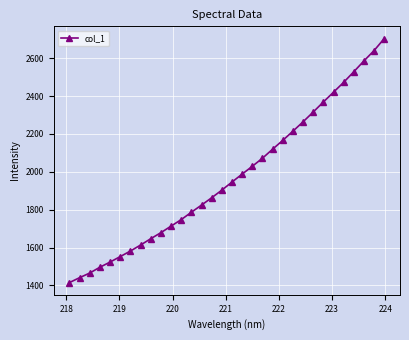

What is the difference between the second highest and second lowest values?

1200.2